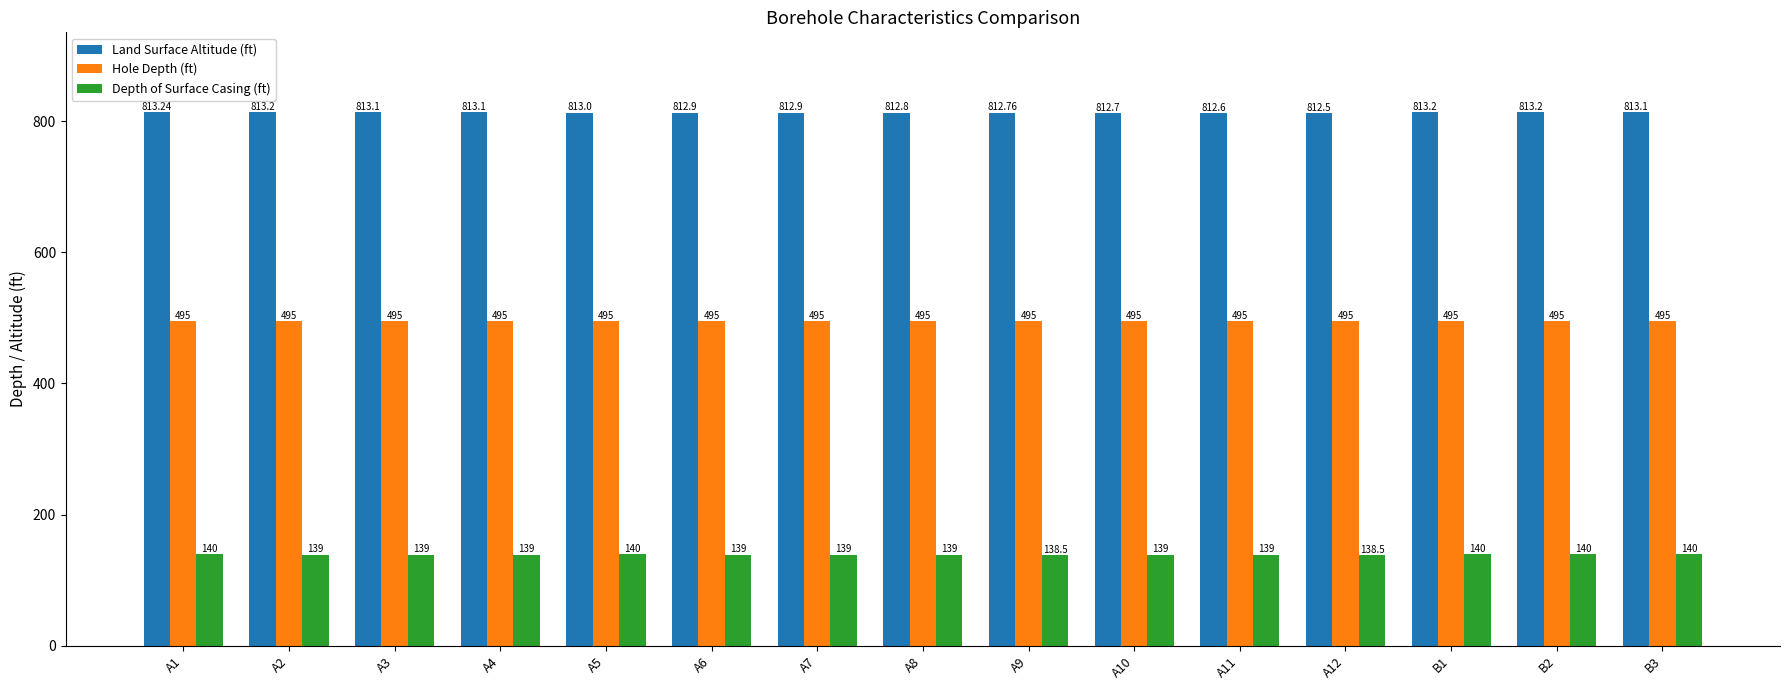

What is the minimum value for Land Surface Altitude (ft)?

812.5